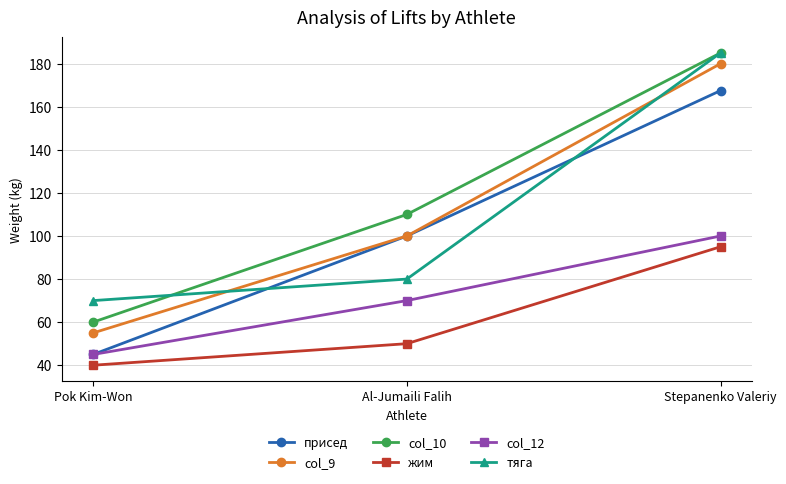

Reading left to right, transcribe all the data shown in this chart.

присед: 45.0	100.0	167.5
col_9: 55.0	100.0	180.0
col_10: 60.0	110.0	185.0
жим: 40.0	50.0	95.0
col_12: 45.0	70.0	100.0
тяга: 70.0	80.0	185.0